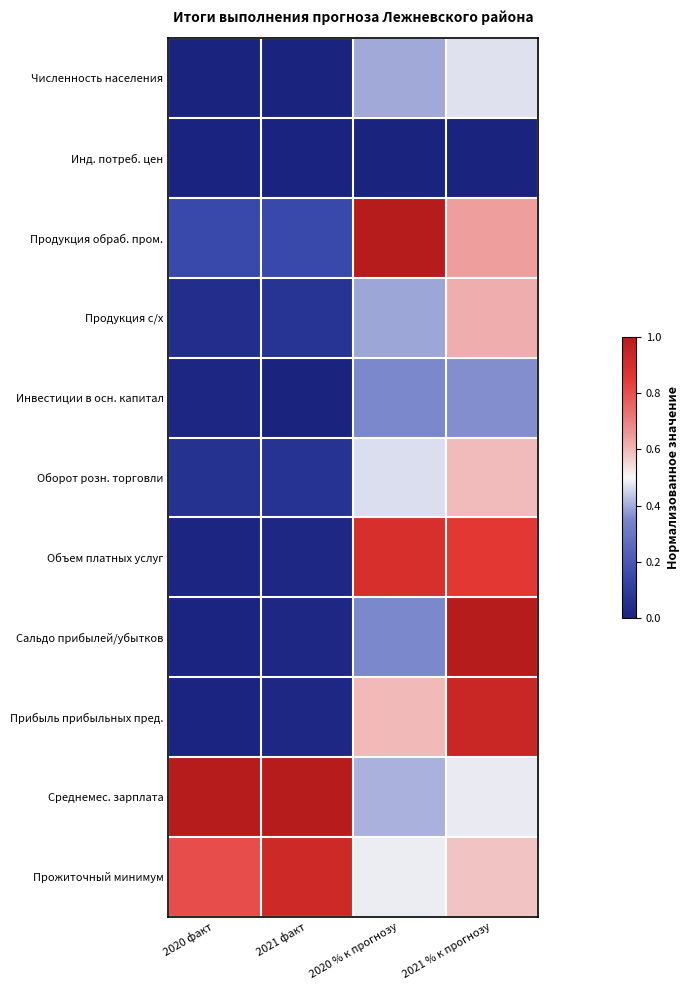

Rank the series by their maximum value, from lowest to highest.

Инд. потреб. цен, Инвестиции в осн. капитал, Численность населения, Оборот розн. торговли, Продукция с/х, Объем платных услуг, Прожиточный минимум, Прибыль прибыльных пред., Продукция обраб. пром., Сальдо прибылей/убытков, Среднемес. зарплата